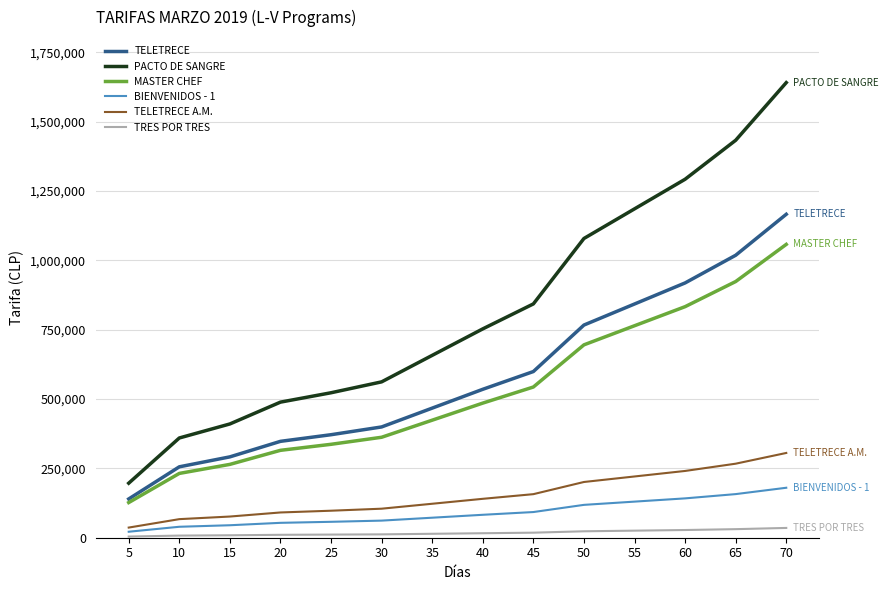

What is the greatest value displayed?

1641300